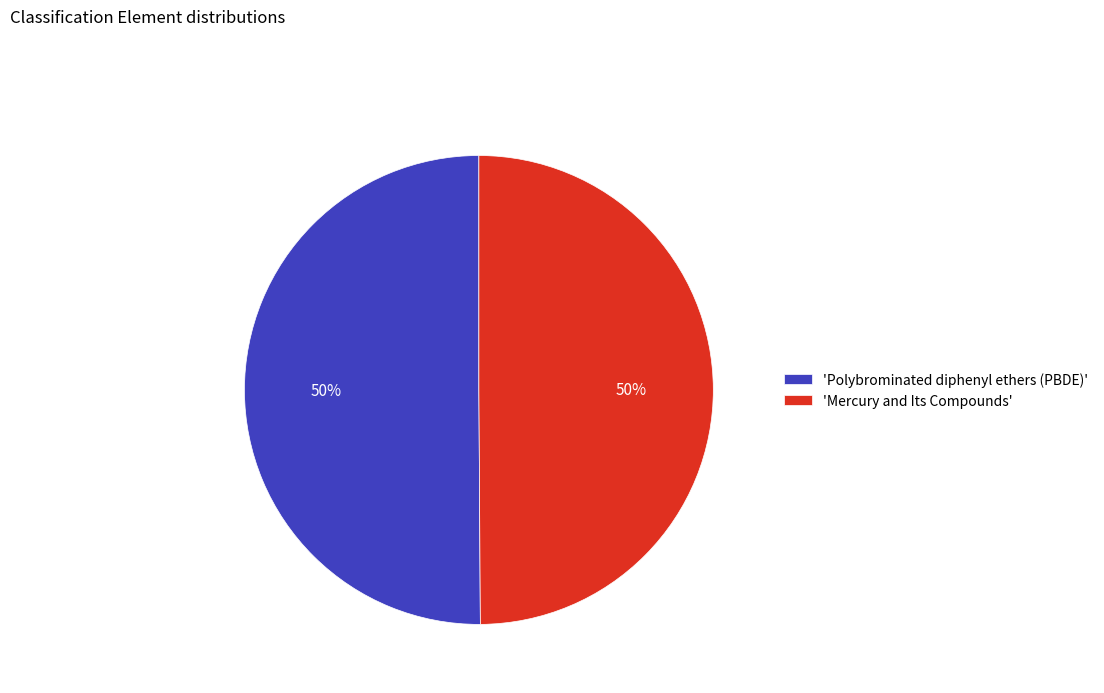

What is the ratio of the value at 'Mercury and Its Compounds' to the value at 'Polybrominated diphenyl ethers (PBDE)'?

1.0